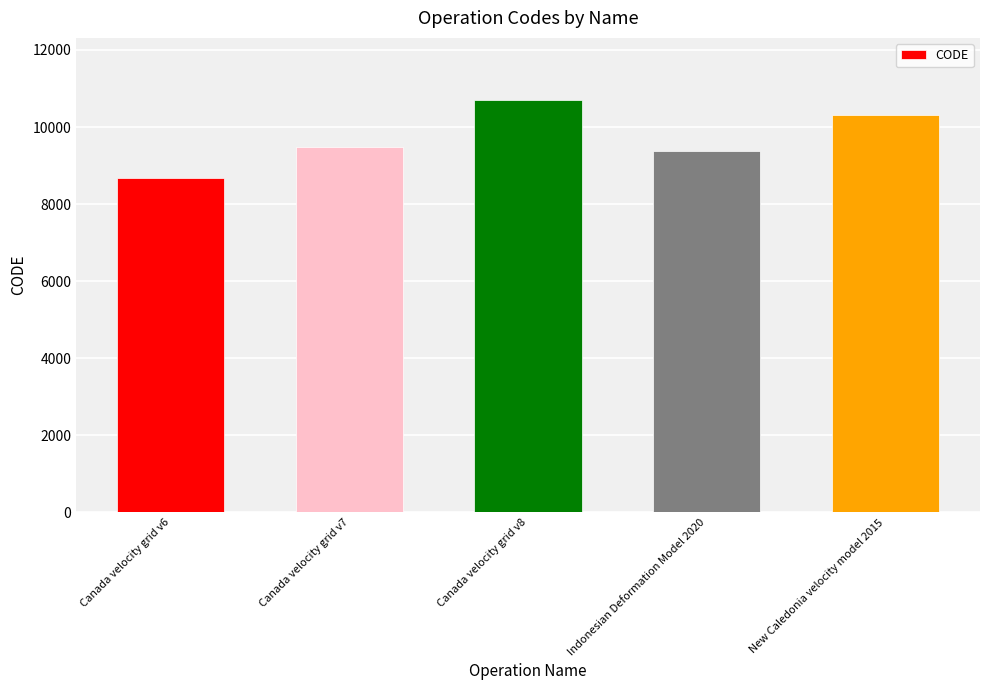

Is it true that the value at New Caledonia velocity model 2015 is 10323?

True